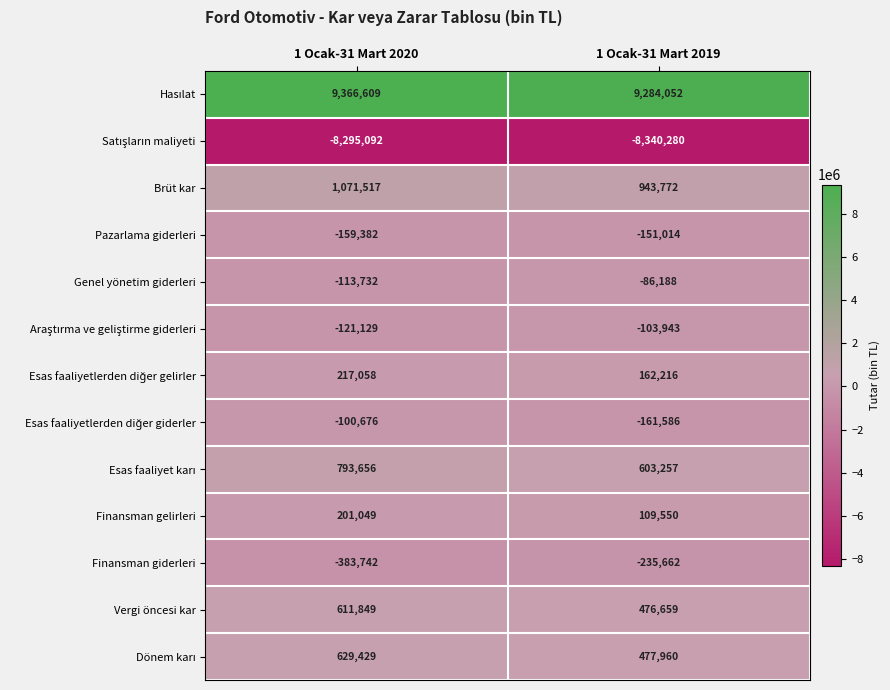

What is the sum of all Genel yönetim giderleri values?

-199920